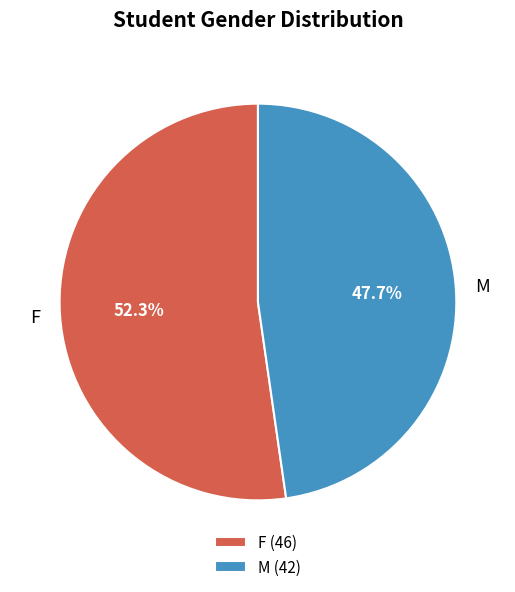

Rank the categories by value from lowest to highest.

M, F